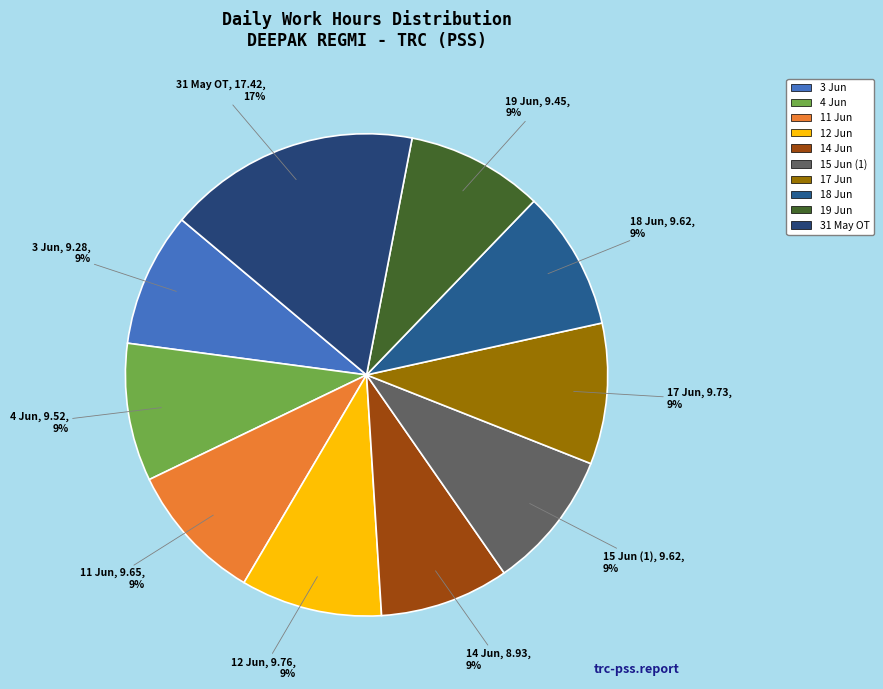

Is the sum of 31 May OT and 15 Jun (1) greater than half?

No